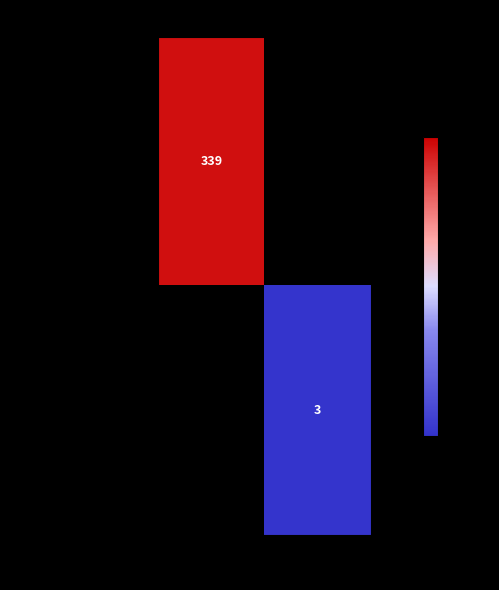

What is the total value across all series at 1?

3